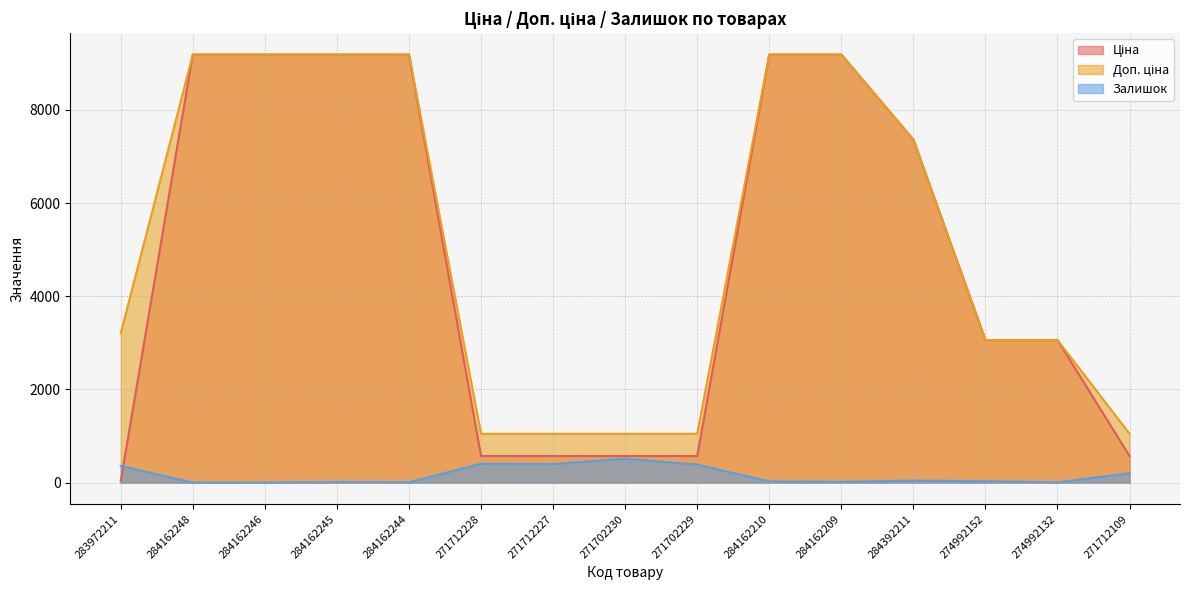

The Доп. ціна series shows 1654.1 at 283972211. True or false?

False